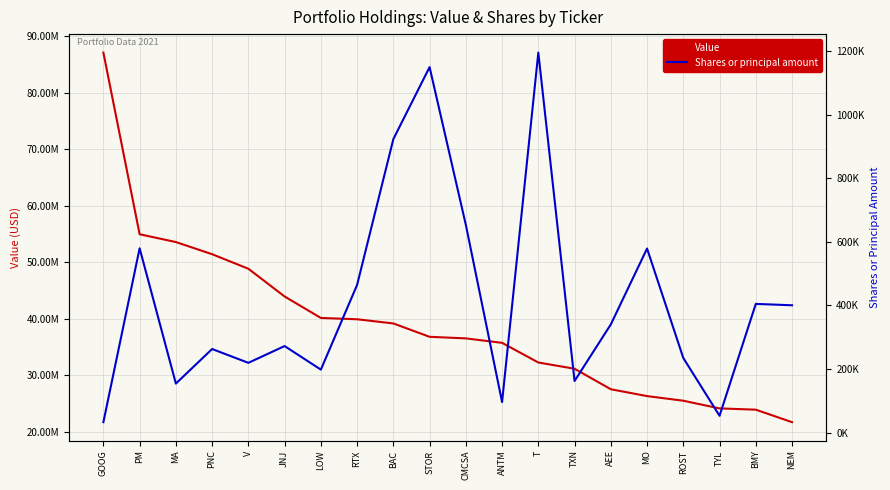

Rank the series by their average value, from highest to lowest.

Value, Shares or principal amount